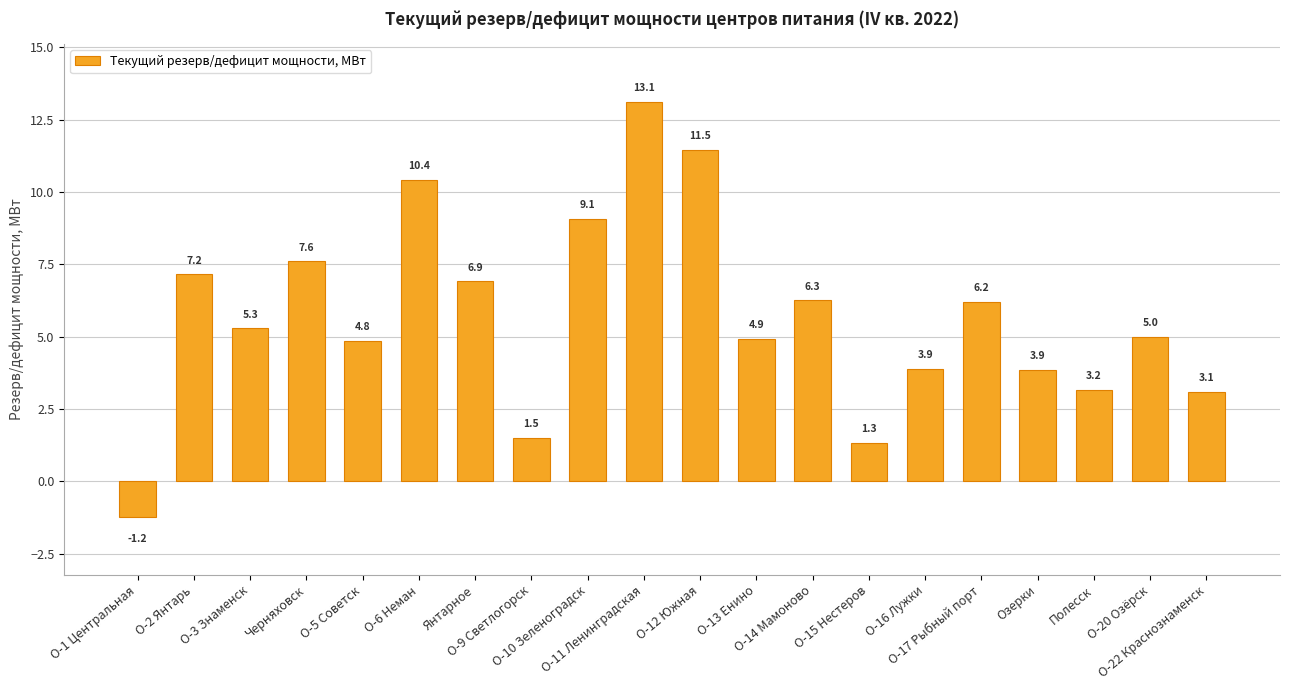

What is the value of the 18th bar from the left?

3.2